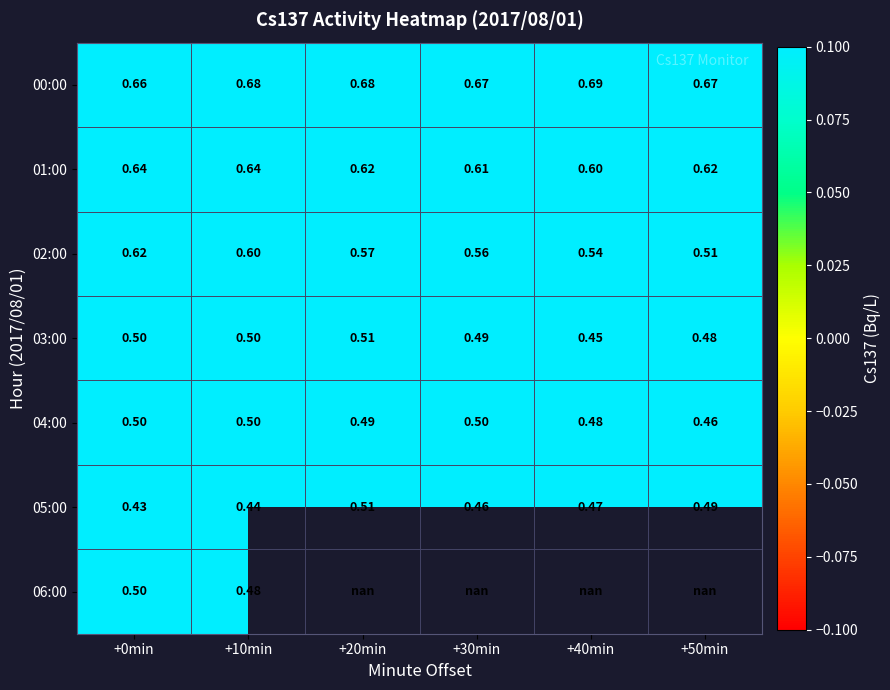

Which category has the lowest value in the 06:00 series?

+10min